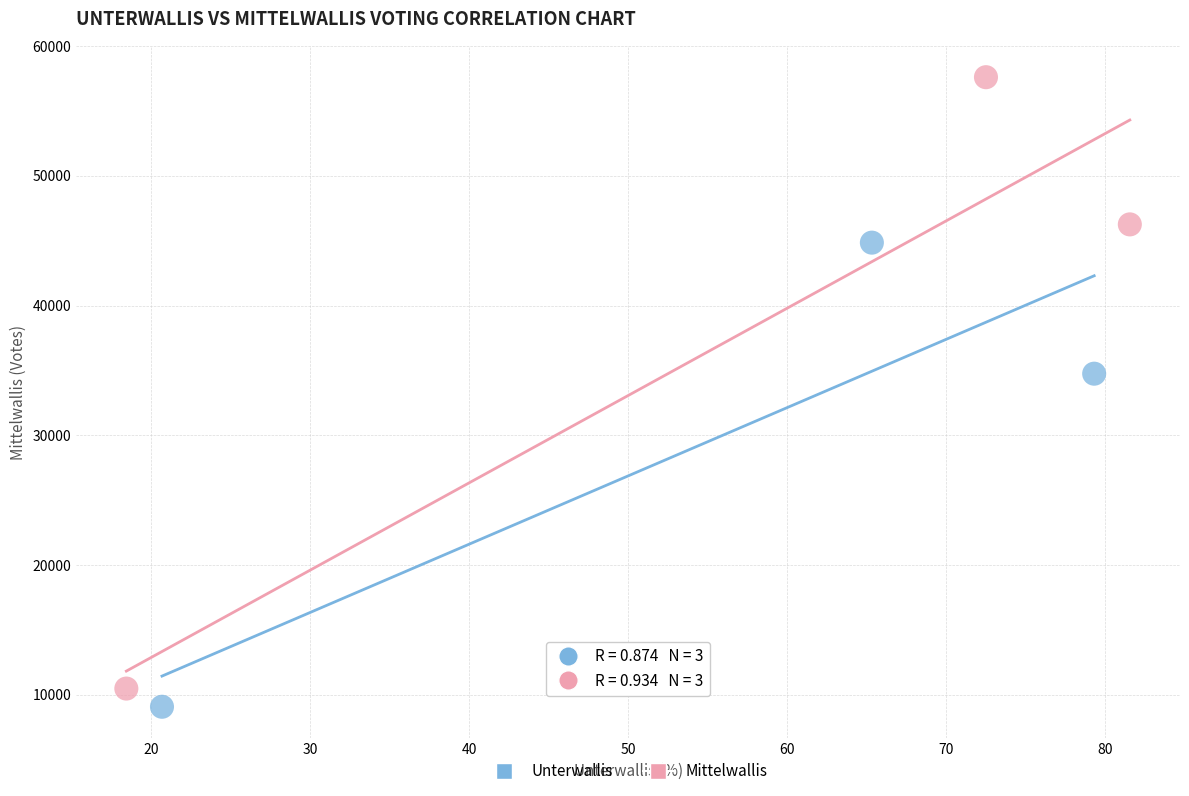

Which series has the widest spread of Y values?

Mittelwallis